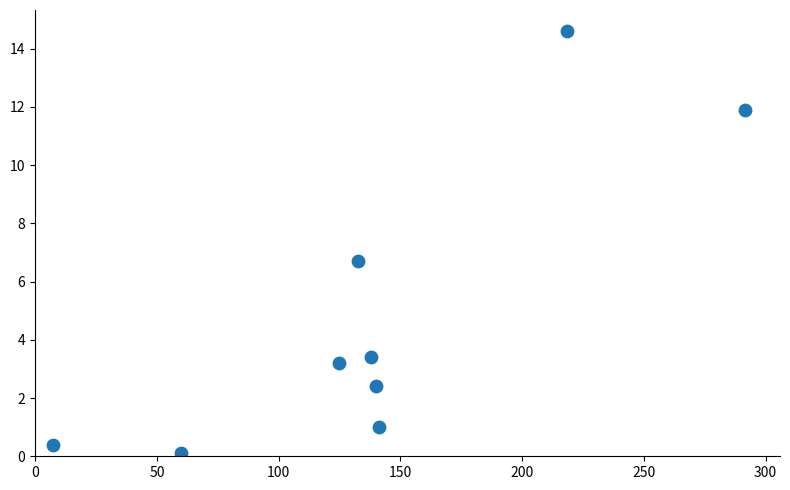

What Y value in the scatter plot is closest to 7?

6.7